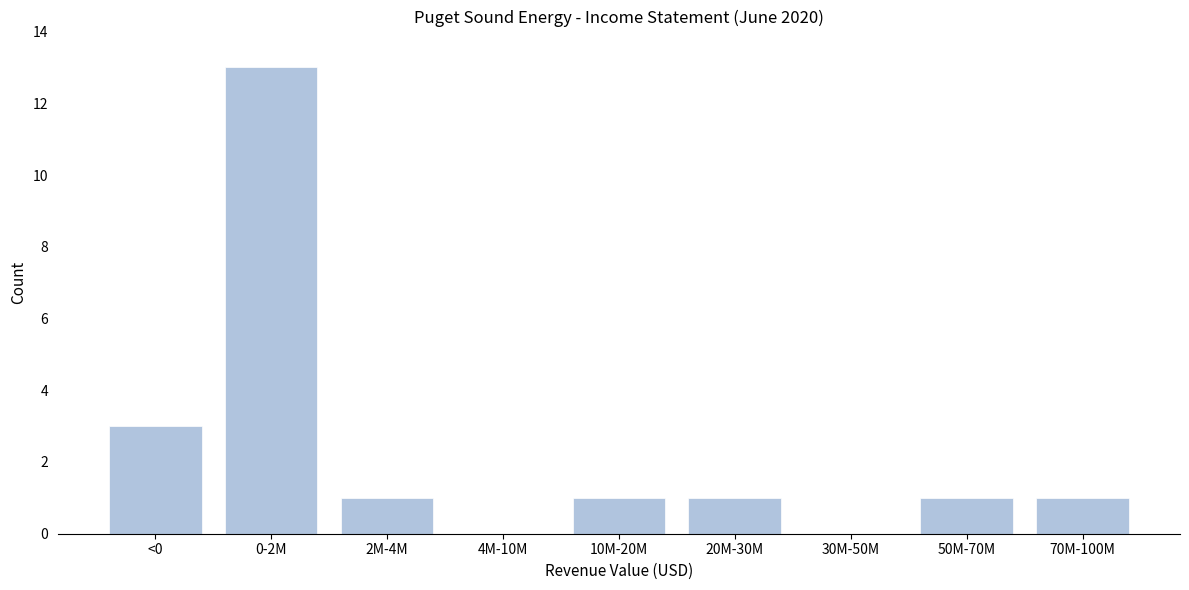

Reading left to right, what are all the values shown in this chart?

<0=3	0-2M=13	2M-4M=1	4M-10M=0	10M-20M=1	20M-30M=1	30M-50M=0	50M-70M=1	70M-100M=1